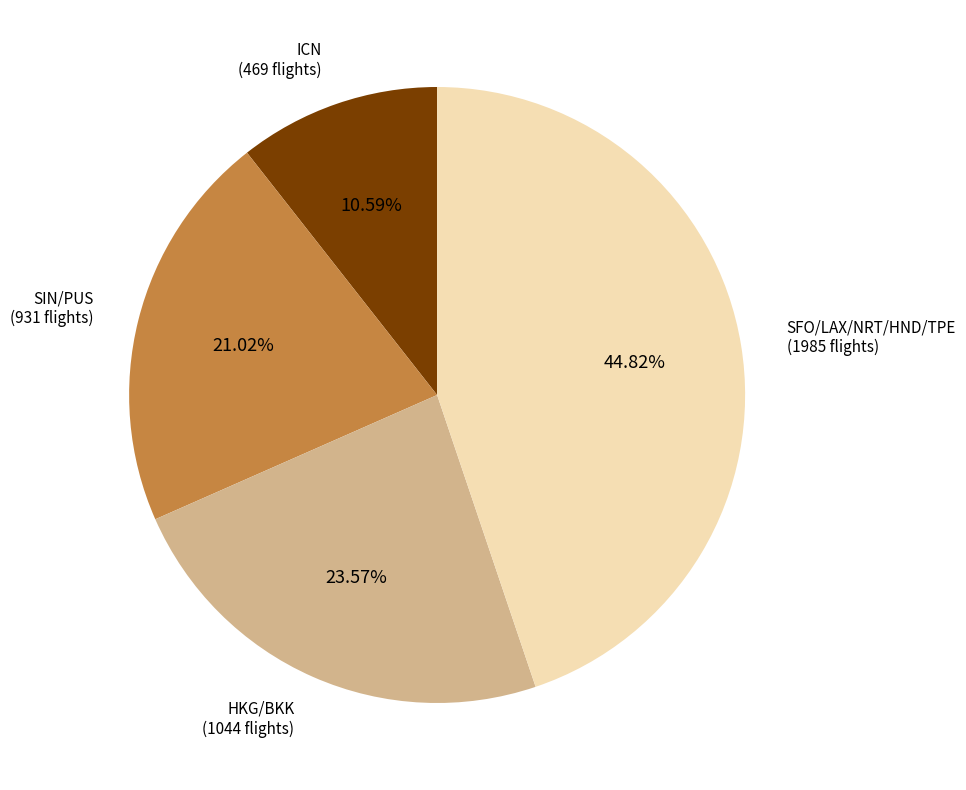

How many segments does this pie chart have?

4